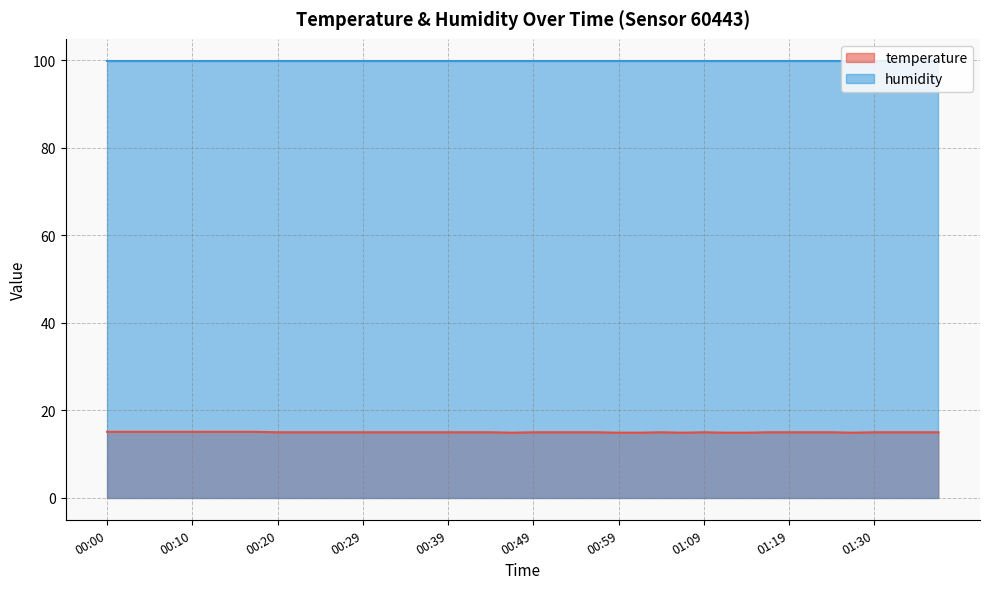

The value at 01:16 is 15.0. True or false?

True